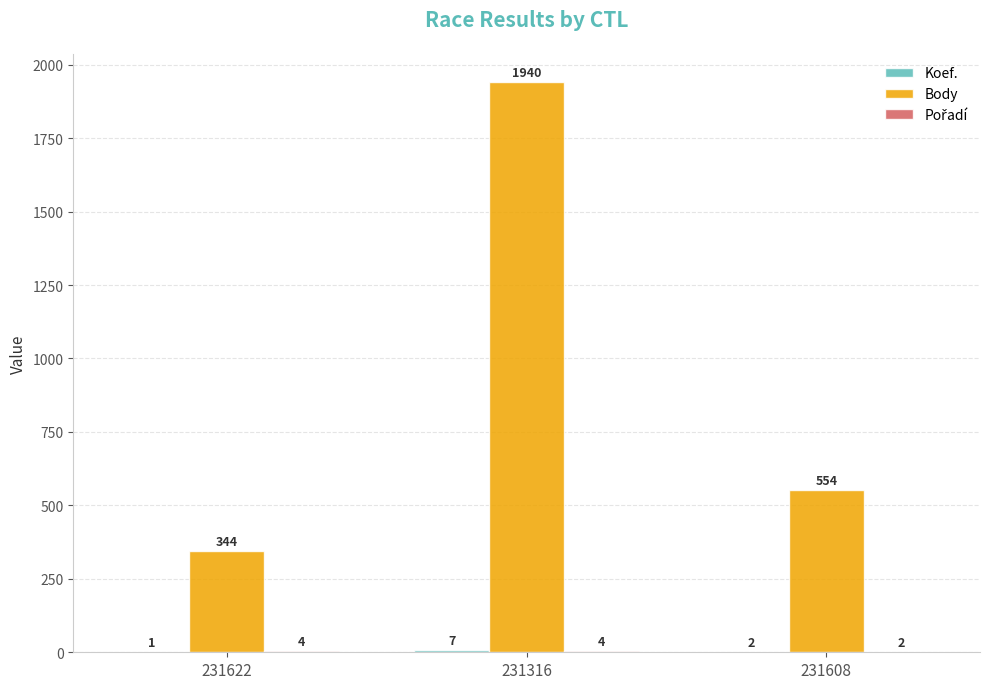

What is the greatest value displayed?

1940